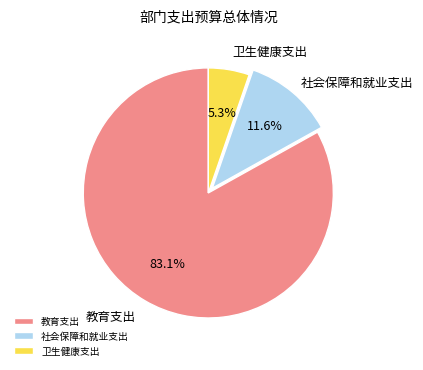

To the nearest percent, what is the difference between the largest and smallest slice percentages?

78%